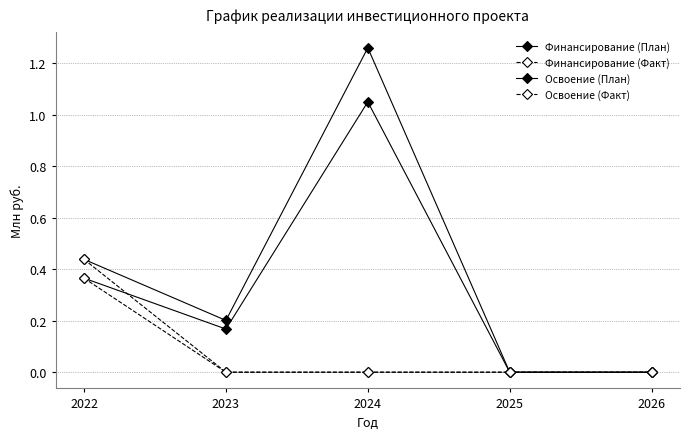

Count the number of data series in this chart.

4